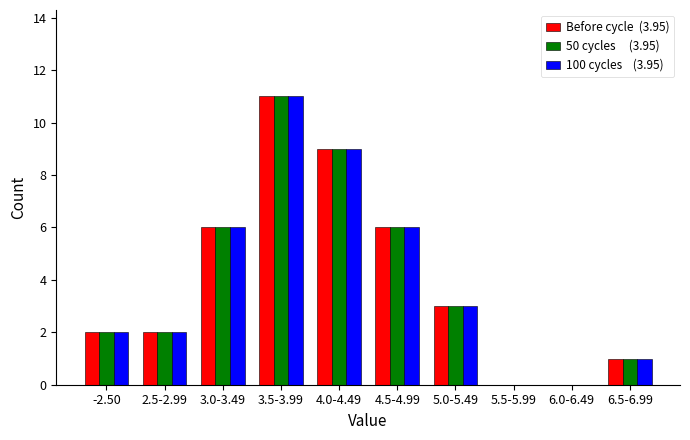

What is the greatest value displayed?

11